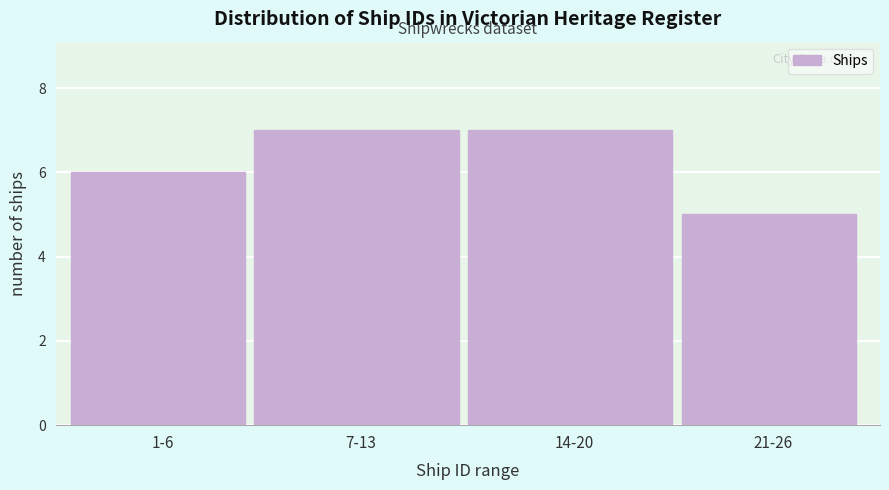

Reading left to right, extract all data points from this chart.

1-6=6	7-13=7	14-20=7	21-26=5